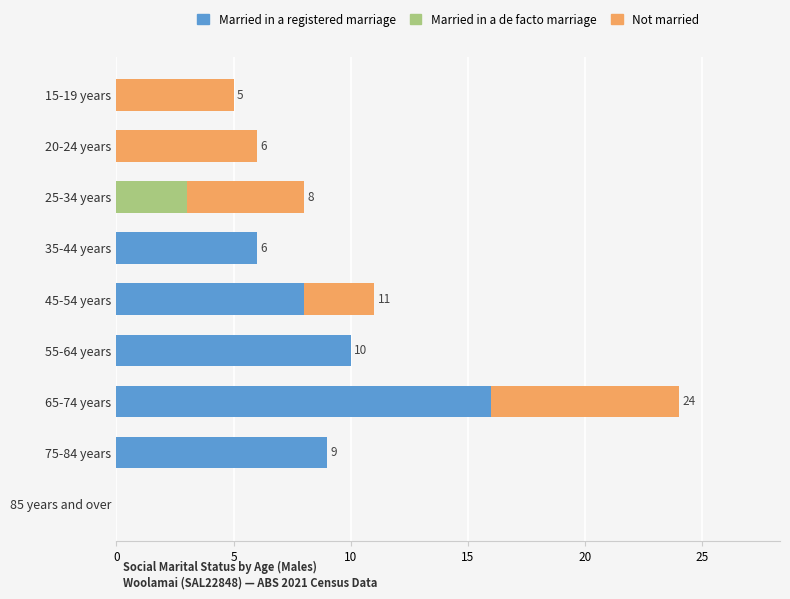

At which category is the sum across all series the highest?

65-74 years